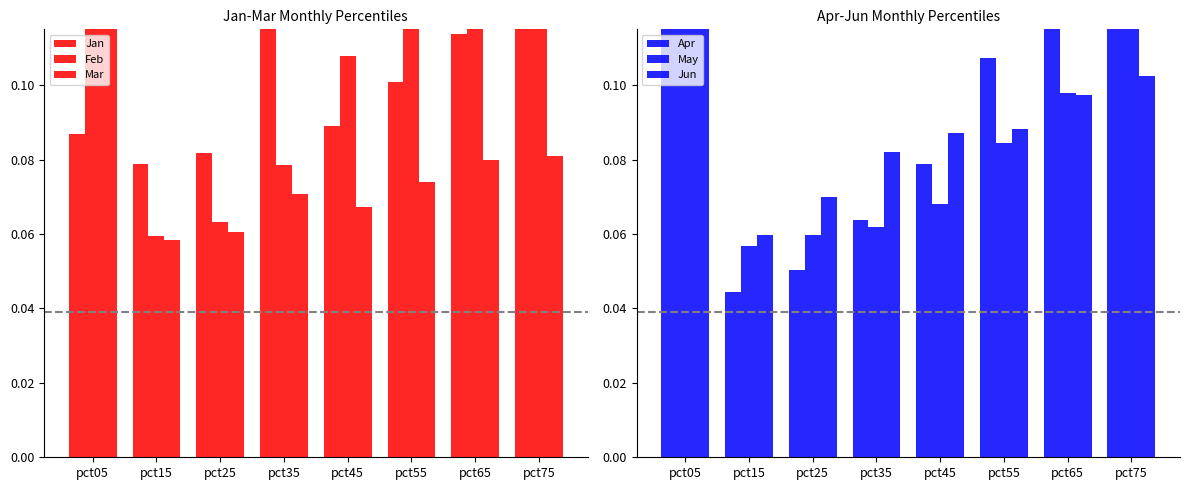

Which series has the largest total across all categories?

Feb